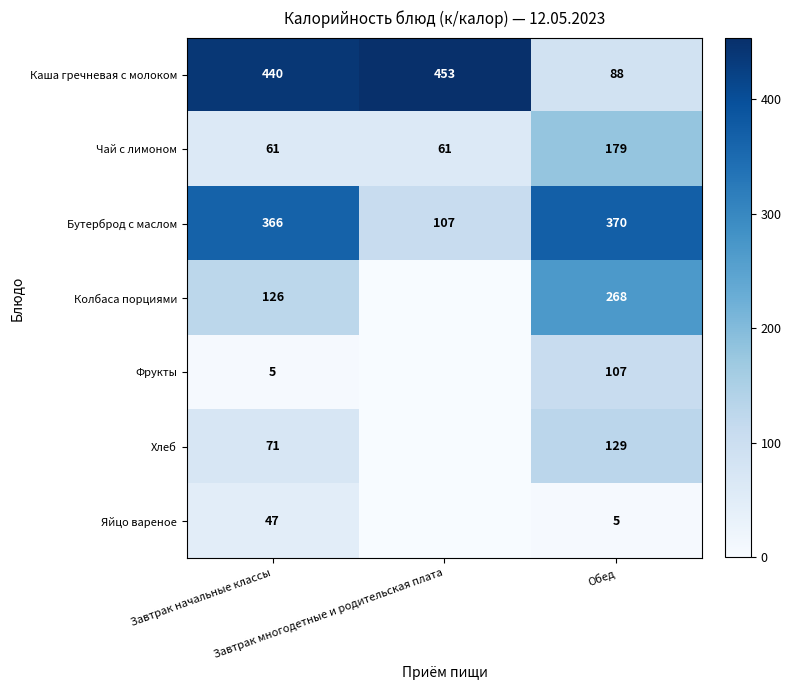

What is the difference between the maximum and second lowest values in the Бутерброд с маслом series?

4